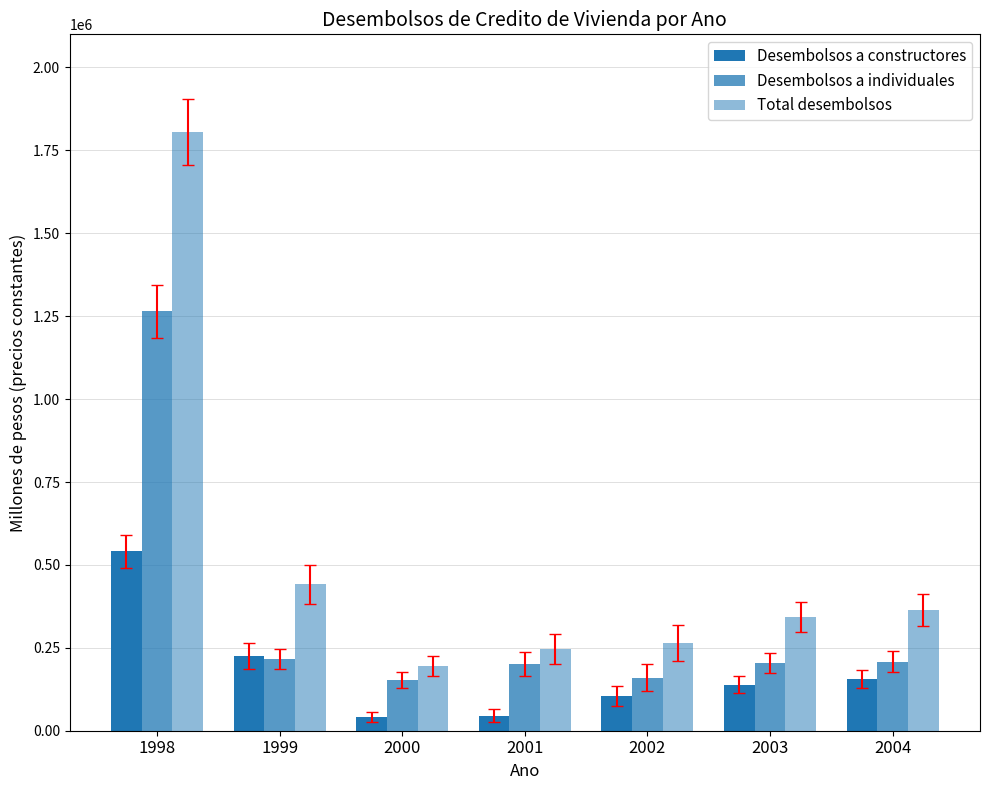

How many data points in Desembolsos a constructores are less than 138953?

3